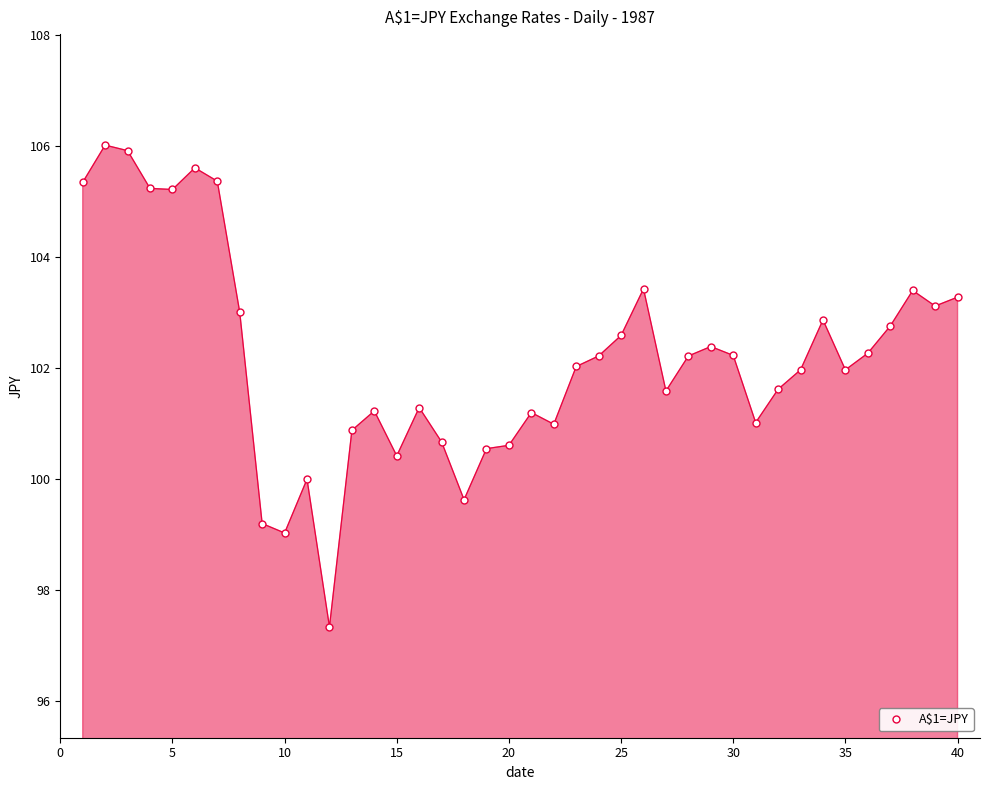

True or false: there are more than 1 points higher than both neighbors.

True